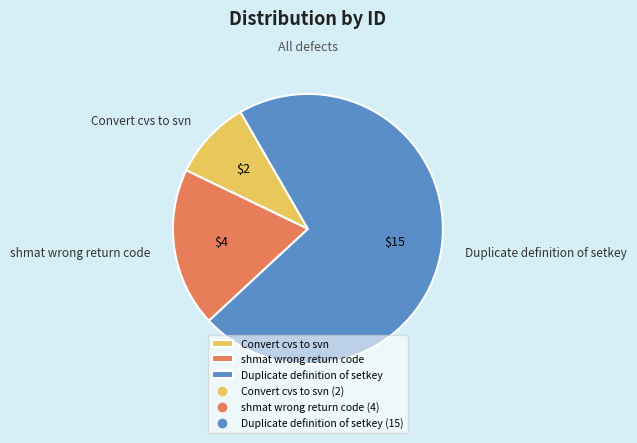

Count the number of slices in the pie.

3